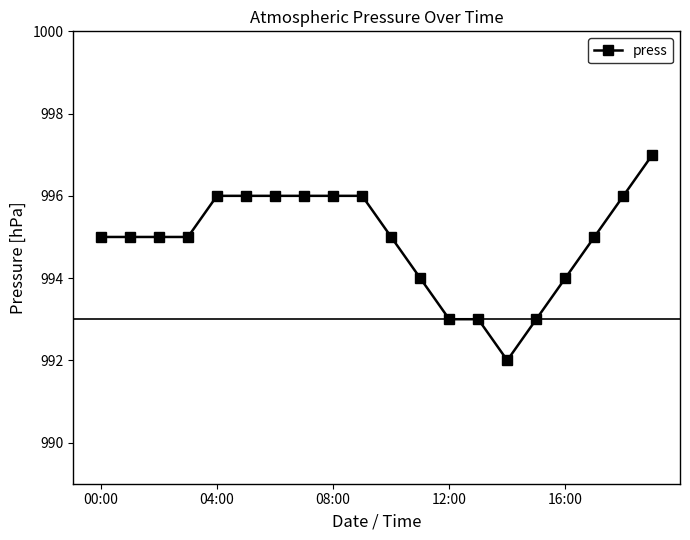

Does the chart have visible grid lines?

No